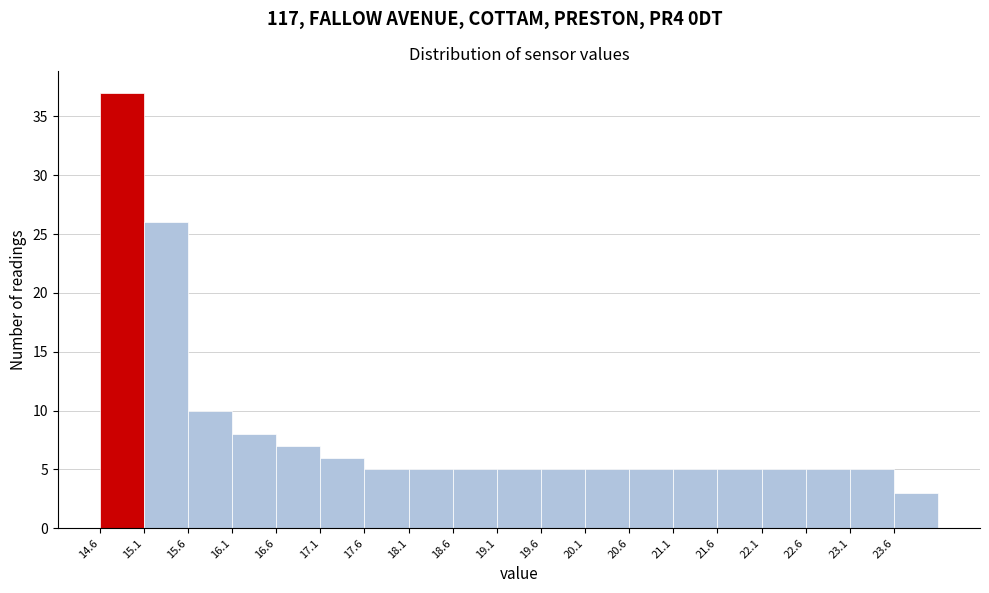

What is the height of the bar covering 15.05 to 15.55 on the x-axis? The values are not printed on the chart, so give them approximately, as read against the axis.

26